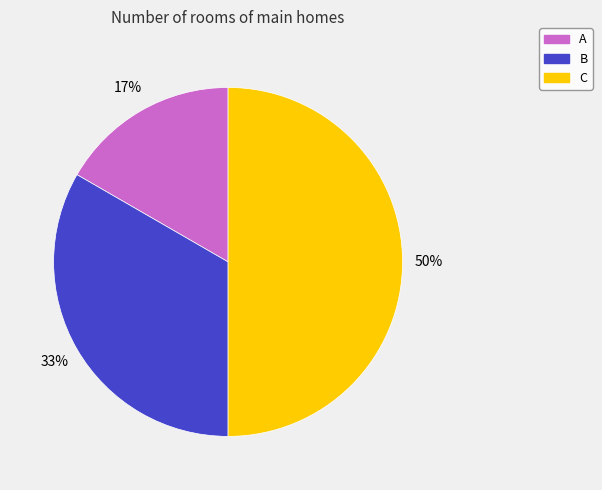

True or false: B accounts for 19% of the total.

False